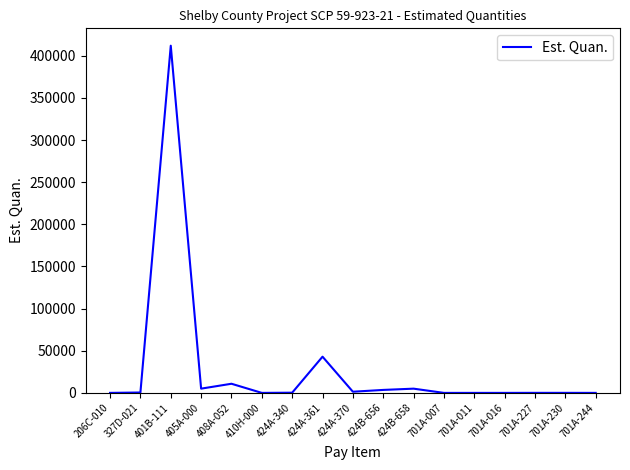

What is the difference between the maximum and minimum values?

411939